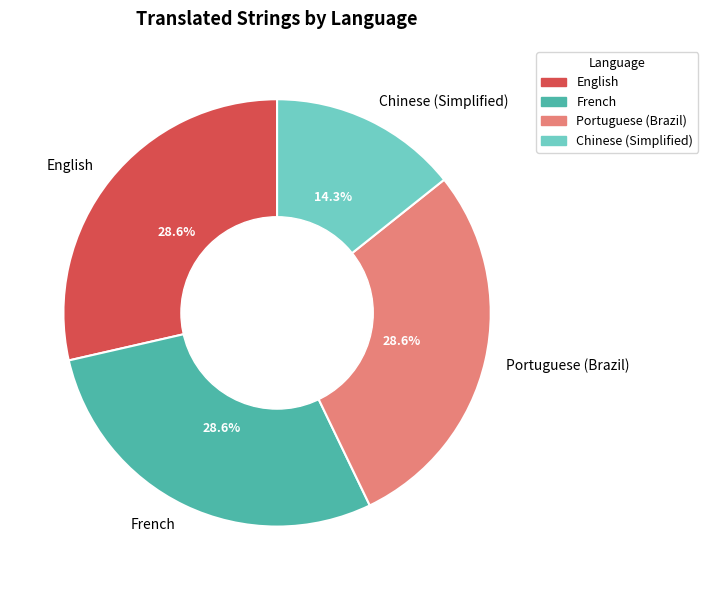

Which has a higher value, Portuguese (Brazil) or Chinese (Simplified)?

Portuguese (Brazil)